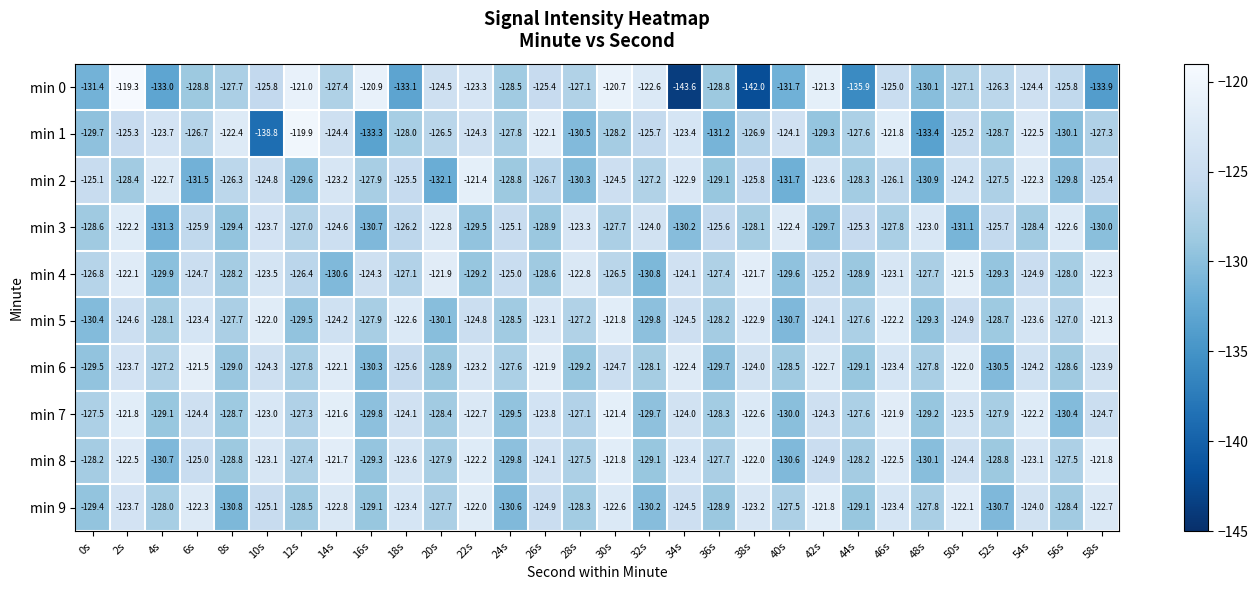

The value of min 2 at 34s is -165.9. True or false?

False